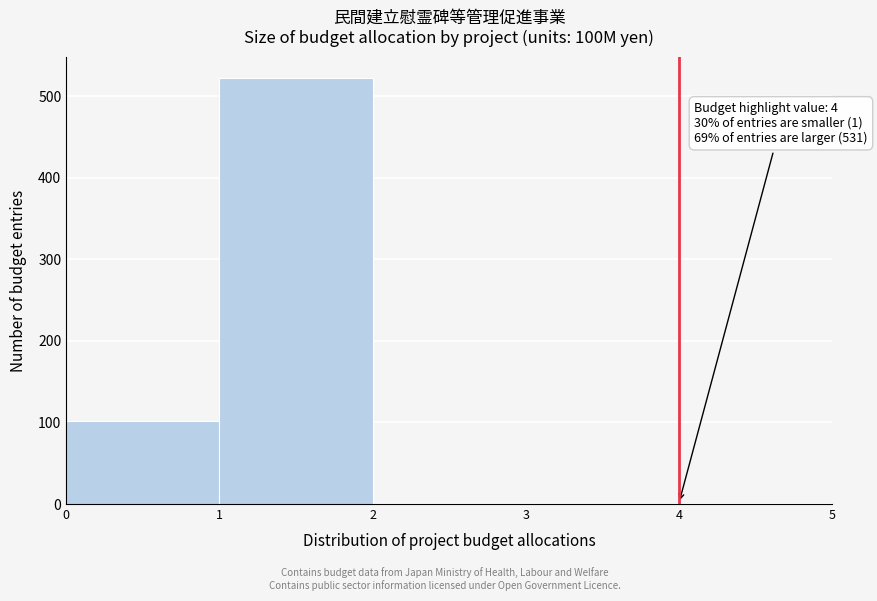

Over which range of the x-axis is the bar tallest?

1 to 2